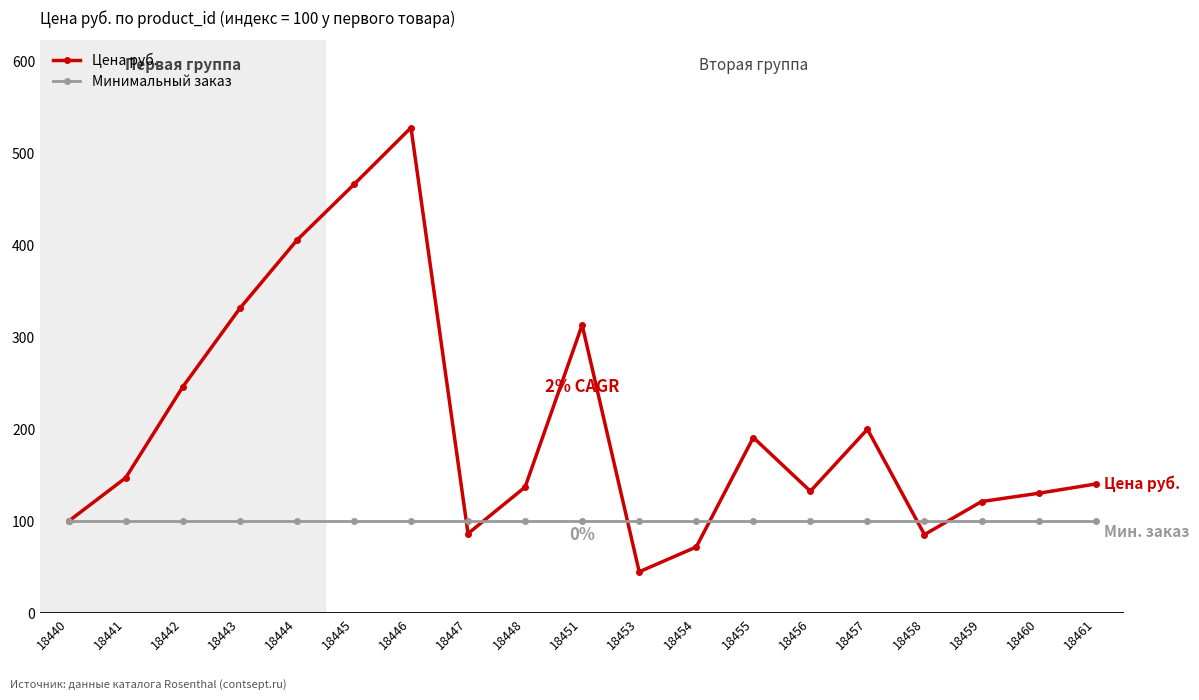

Which category has the highest value in the Цена руб. series?

18446